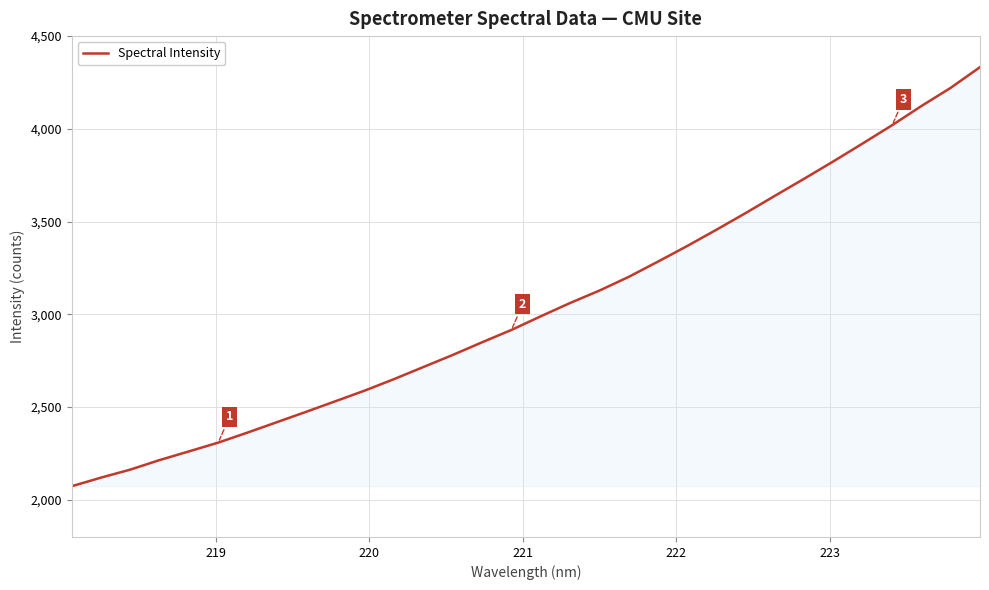

What is the minimum value shown in the chart?

2073.2